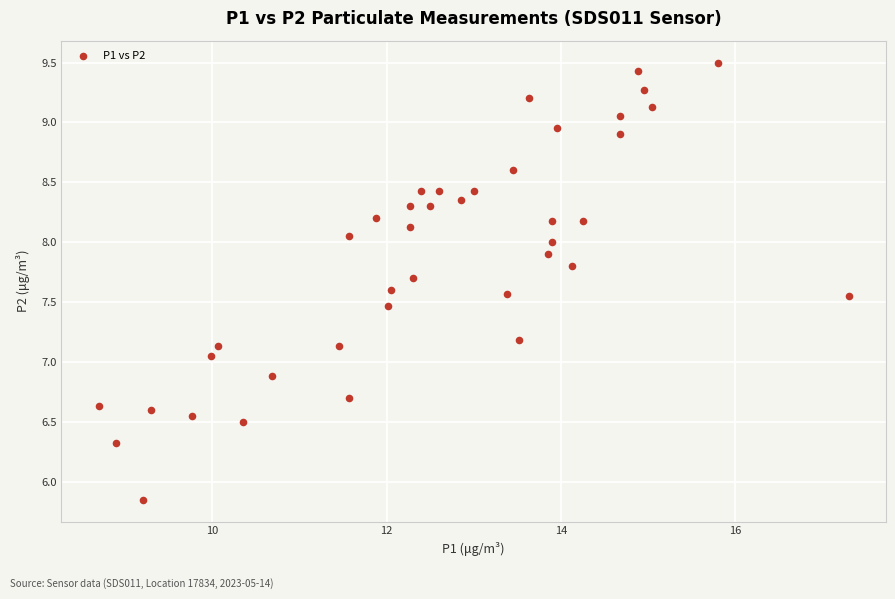

What is the range of X values (max minus min)?

8.6